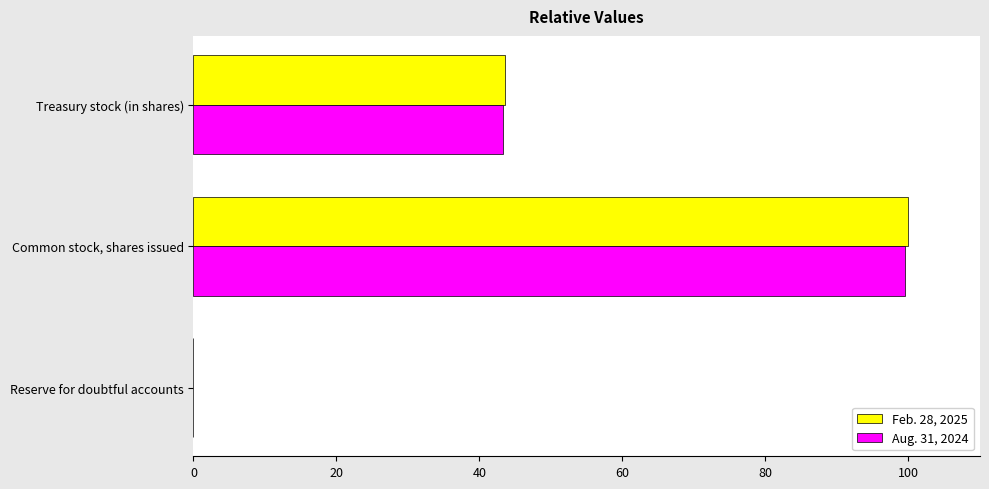

At which label does Feb. 28, 2025 reach its peak?

Common stock, shares issued